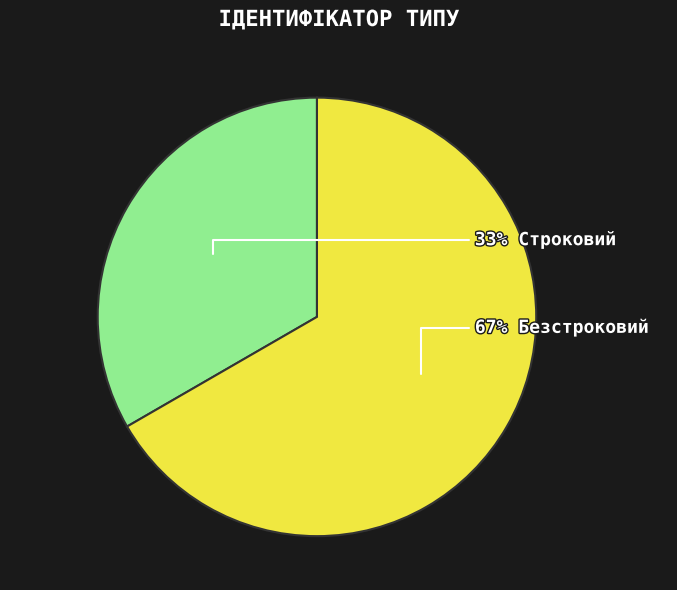

Does any single category account for the majority?

Yes